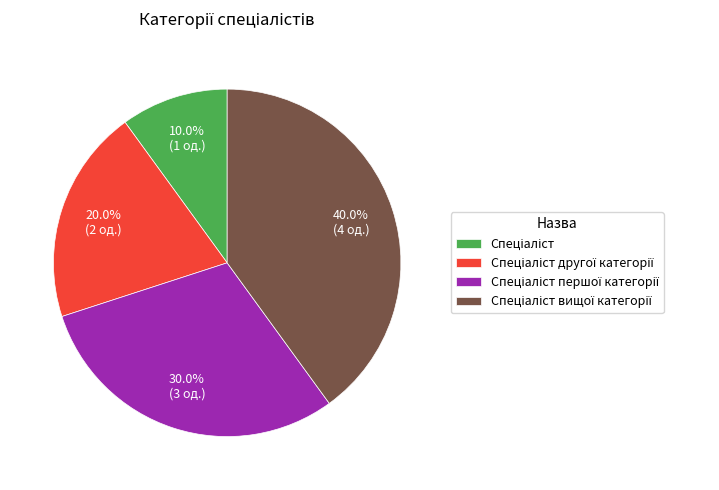

Count the number of slices in the pie.

4